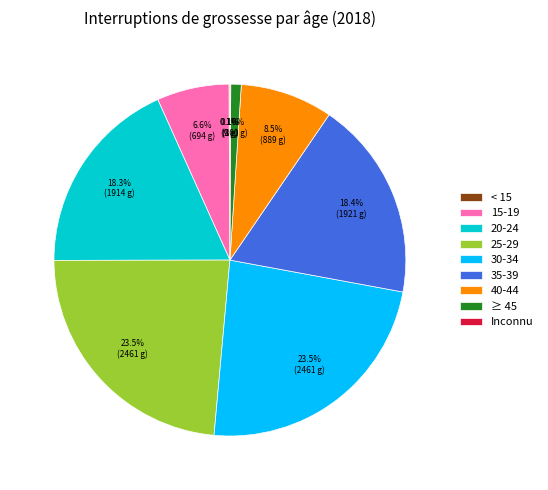

What percentage is NOT represented by ≥ 45?

99.0%